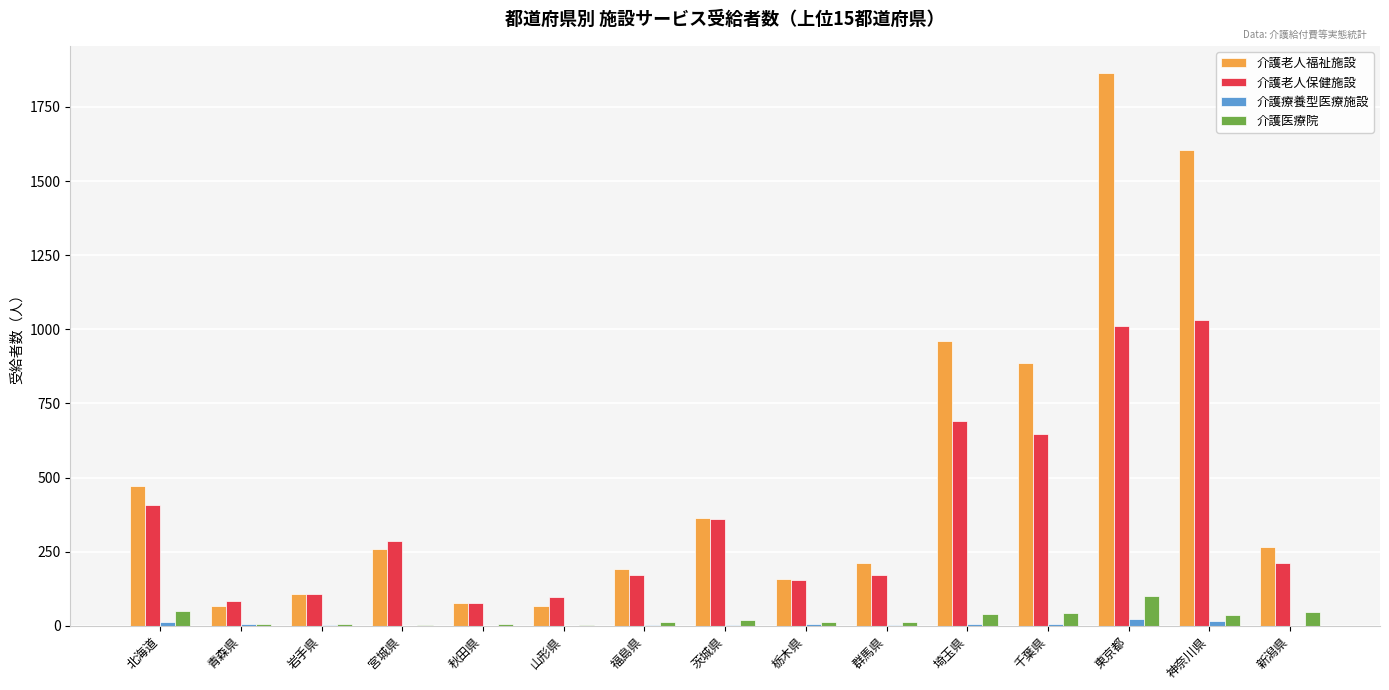

Are the bars horizontal?

No